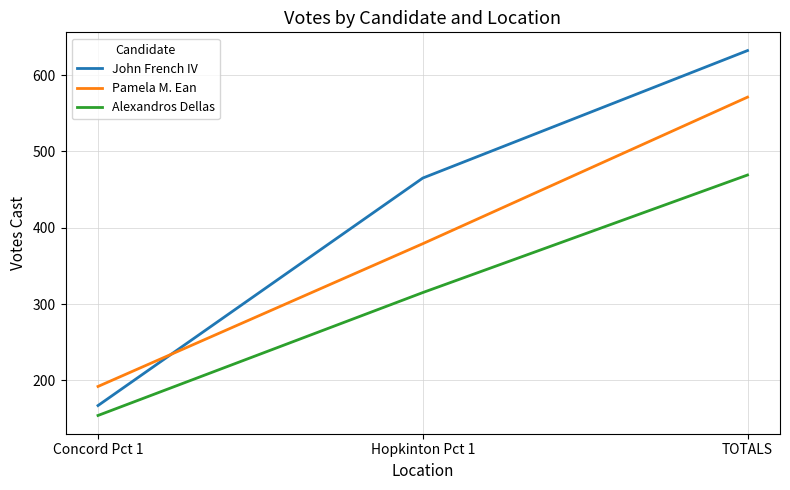

At which label is John French IV closest to 399?

Hopkinton Pct 1